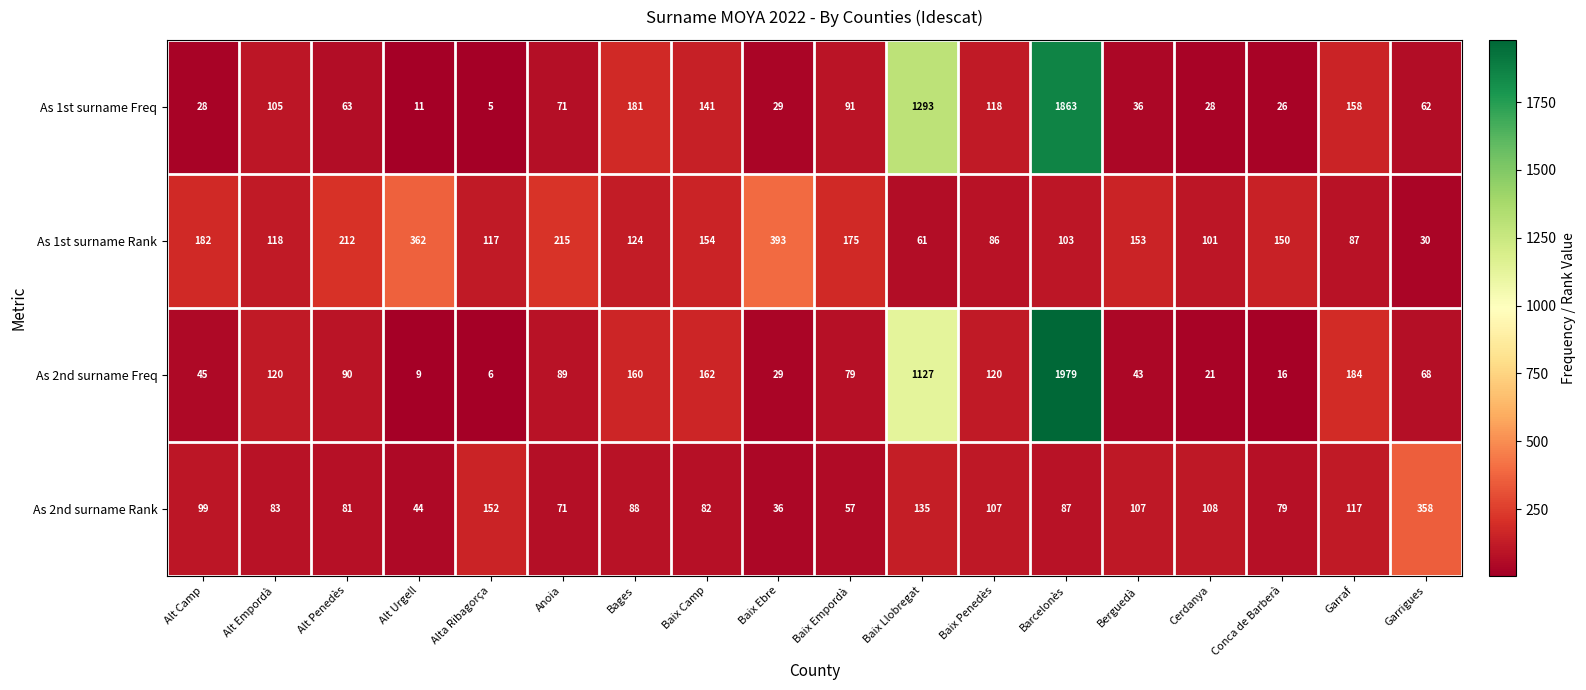

Between Alt Camp and Baix Llobregat, which series saw the biggest shift?

As 1st surname Freq